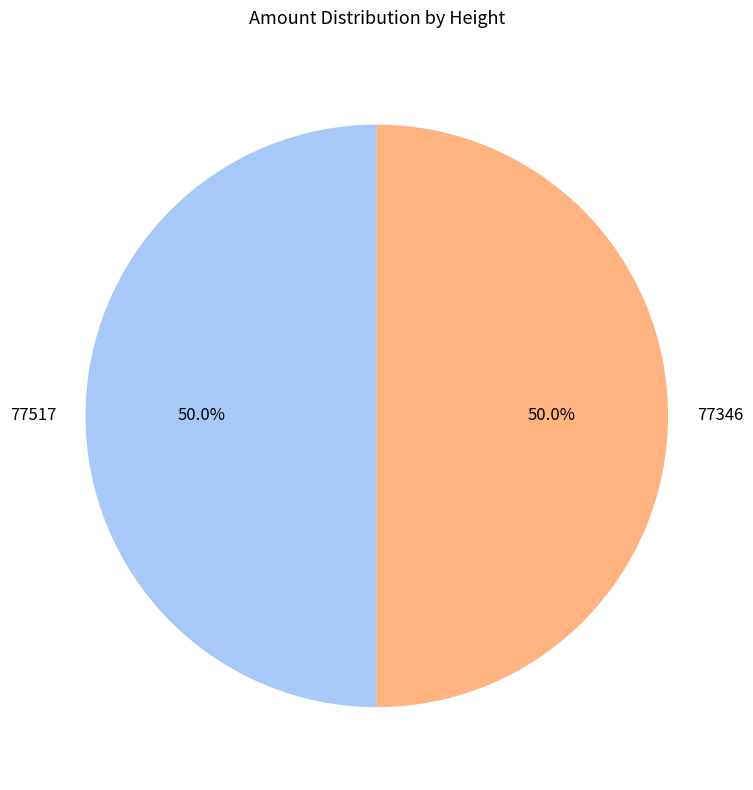

Is the sum of 77346 and 77517 greater than half?

Yes